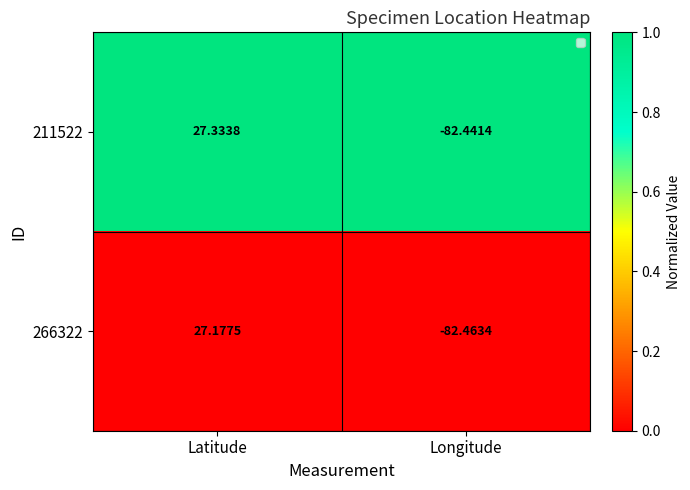

Is the value of 266322 at Longitude greater than the value of 211522 at Latitude?

No